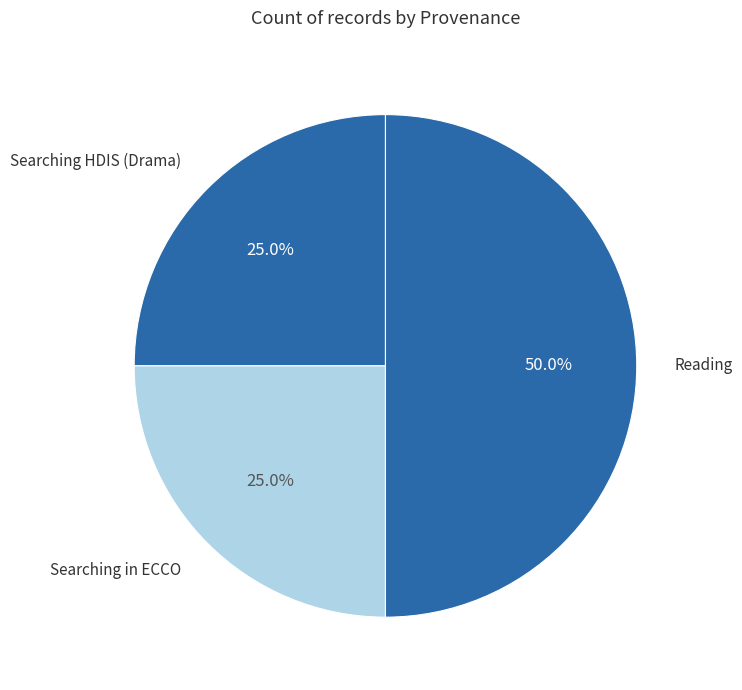

Which slice is the largest?

Reading